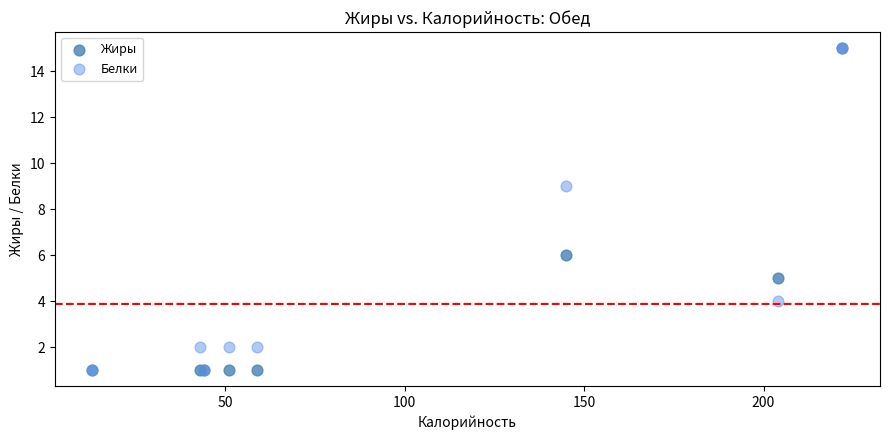

Across all series, what Y value is closest to 8?

9